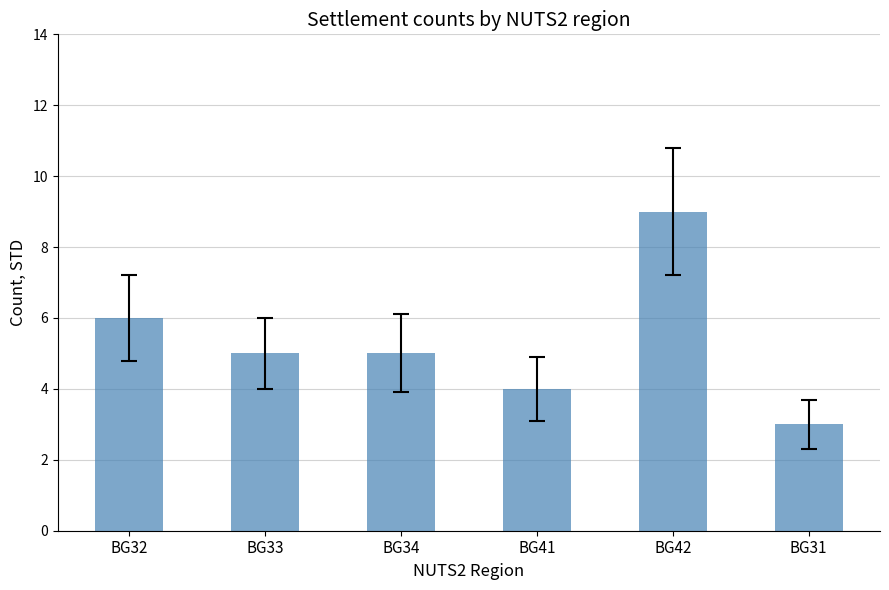

What is the sum of all values?

32